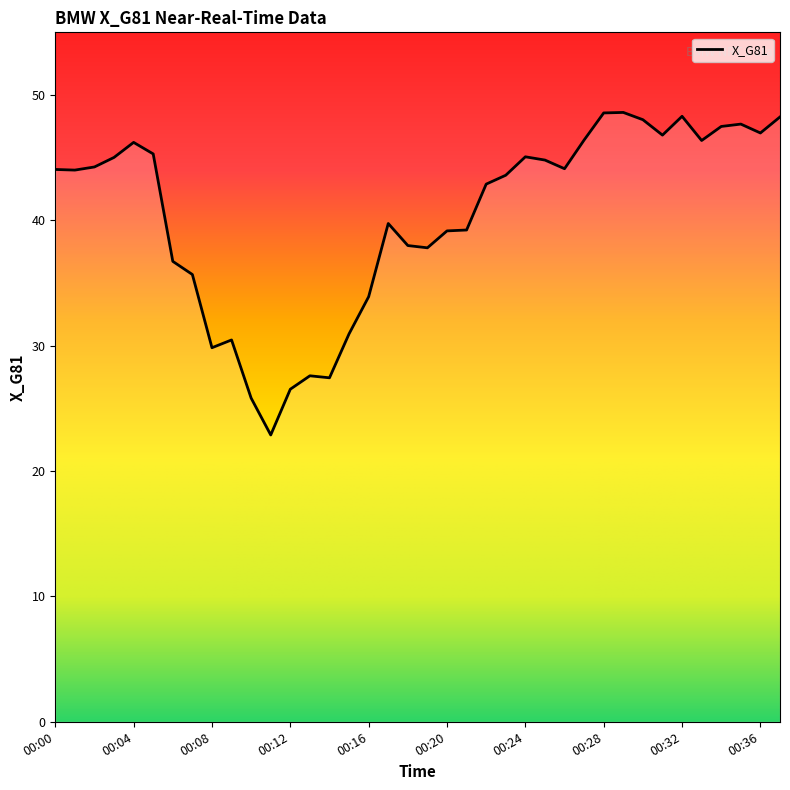

What is the smallest value displayed?

22.9